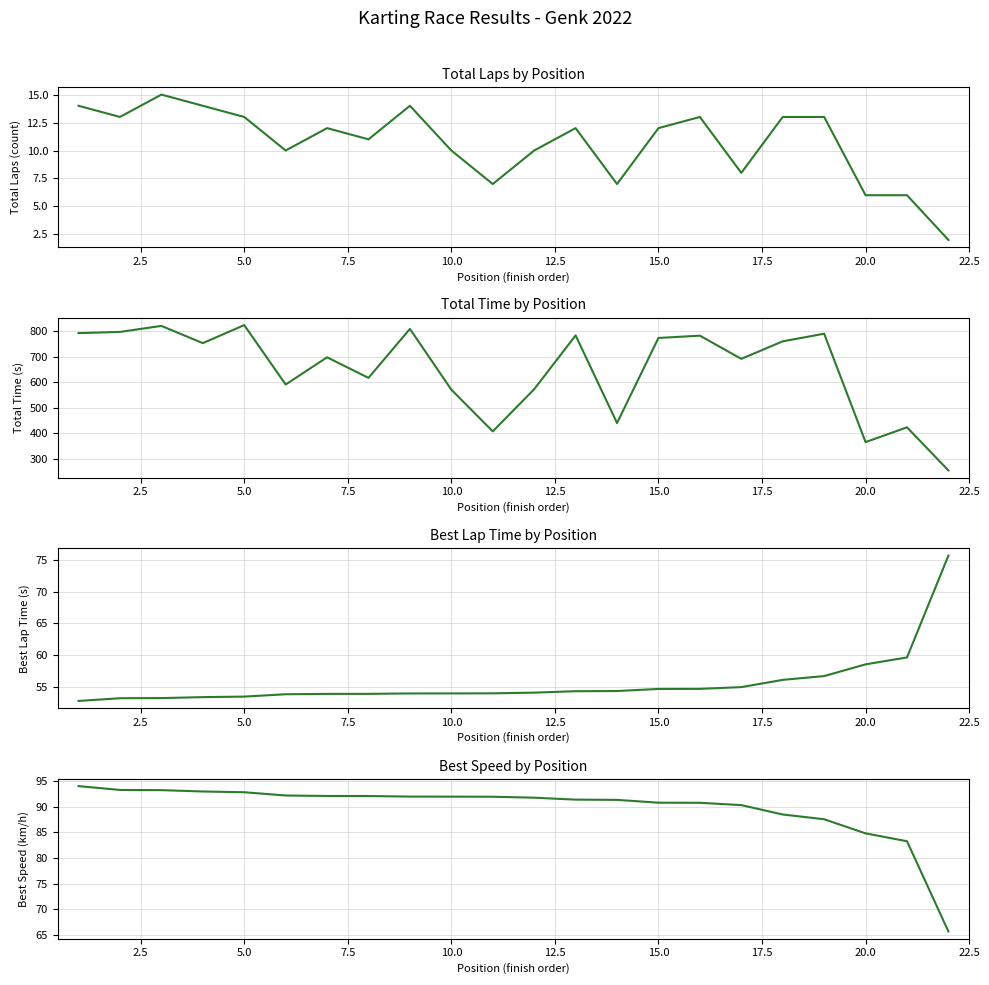

What is the sum of all Best Speed values?

1975.0